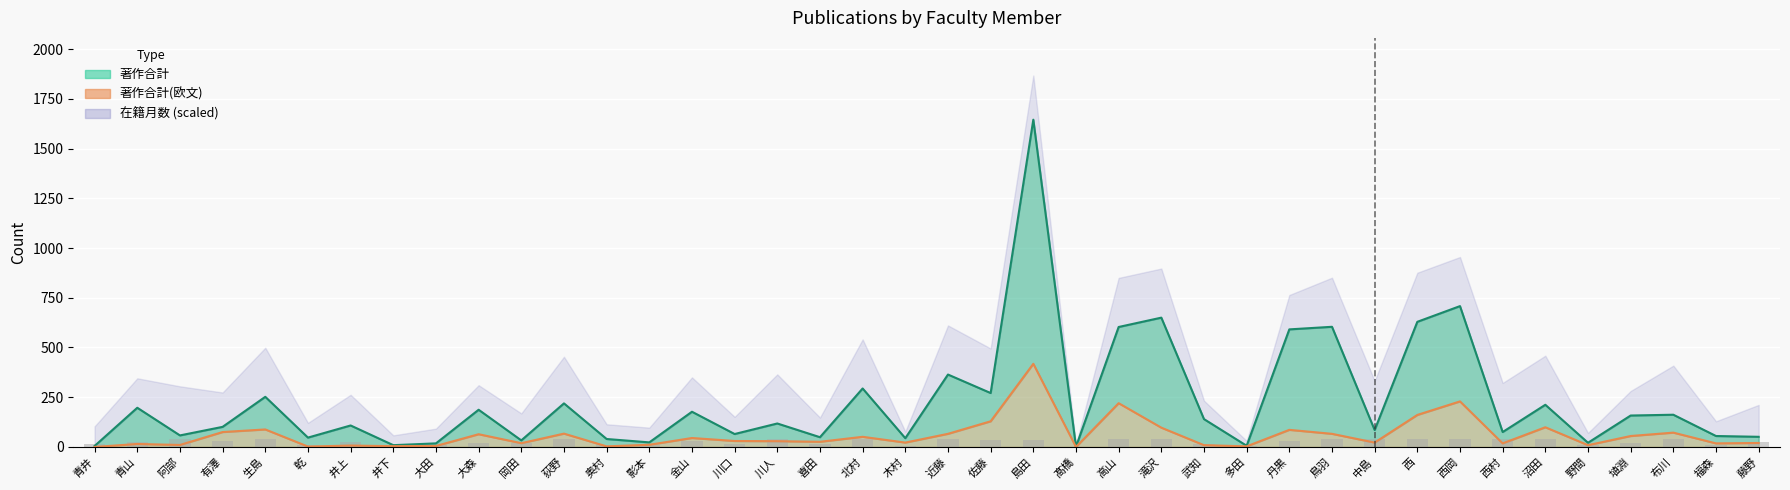

Between 阿部 and 大森, which series saw the biggest shift?

著作合計 (line)